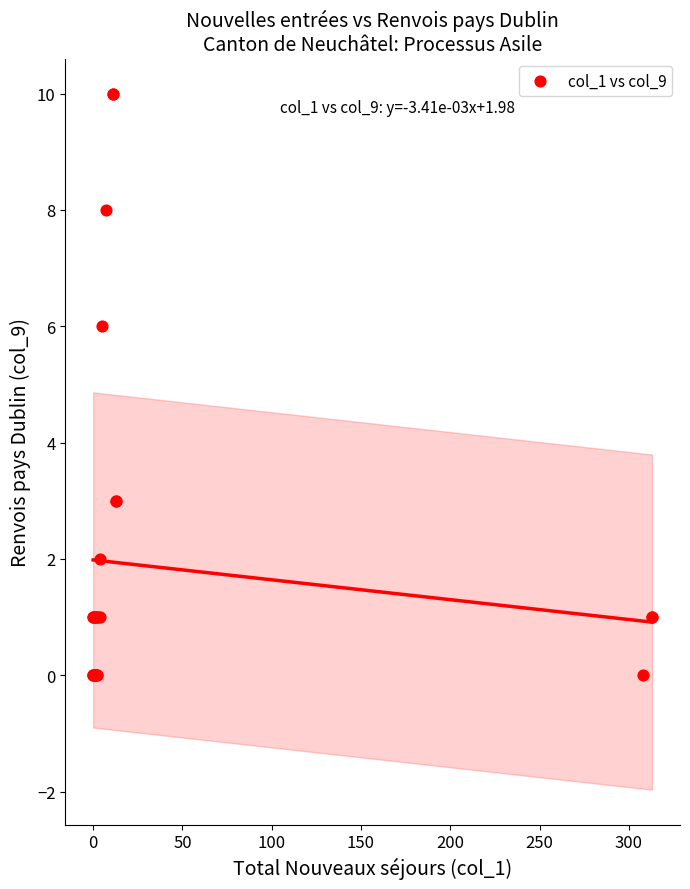

What Y value in the scatter plot is closest to 5?

6